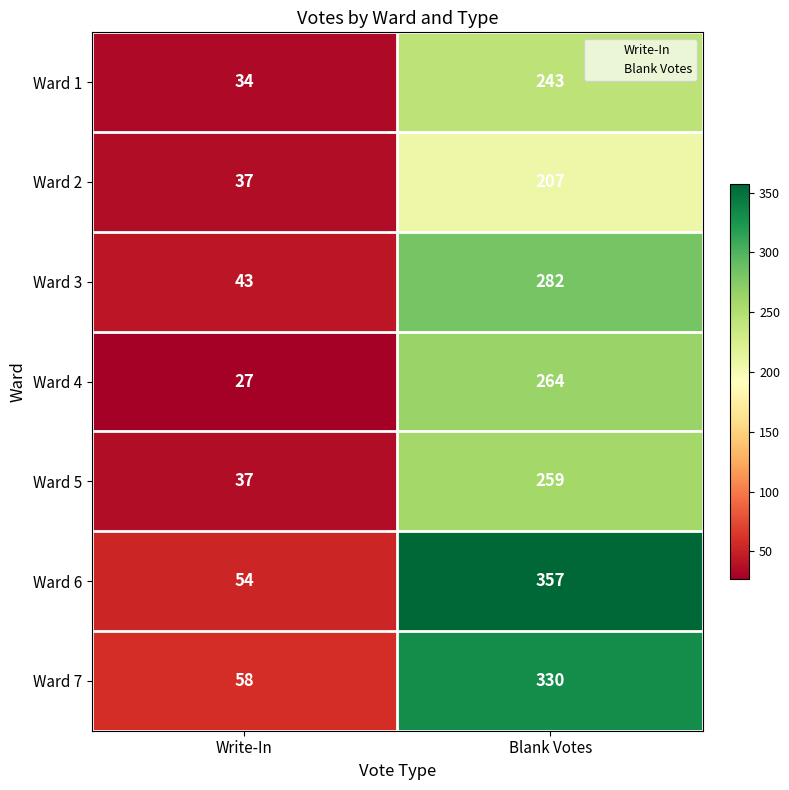

Count the number of data series in this chart.

7